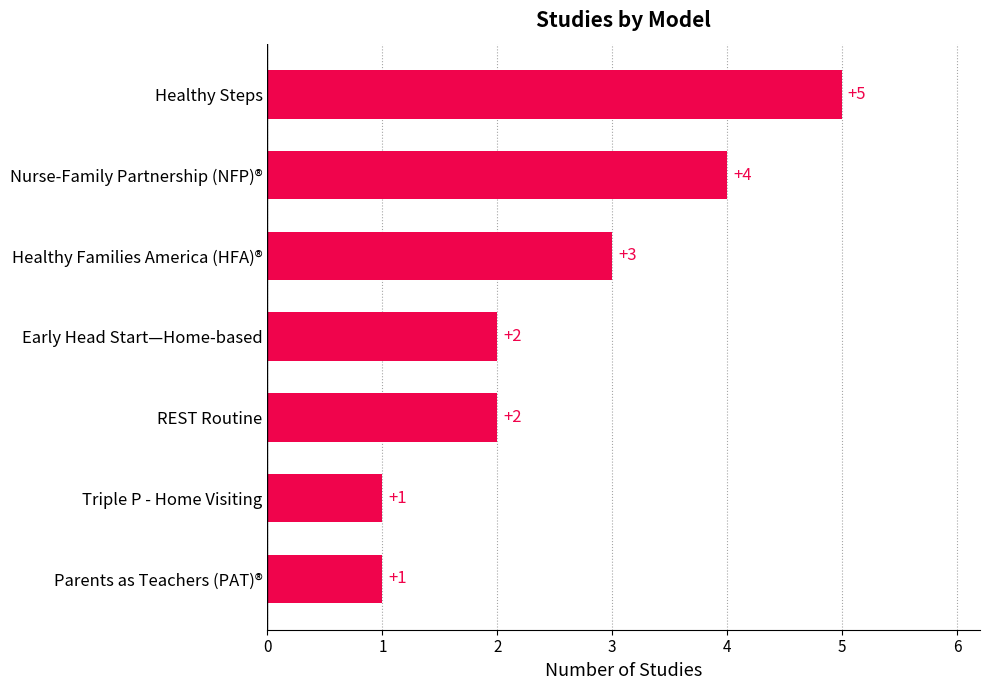

Where is the data nearest to the value 3?

Healthy Families America (HFA)®